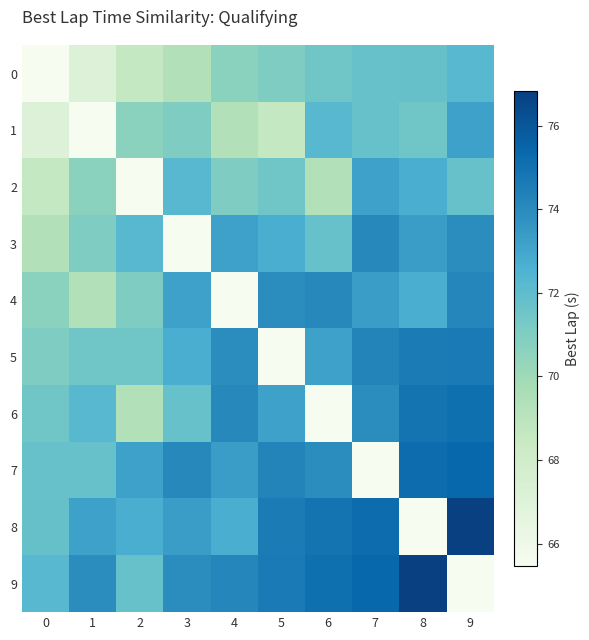

How many data points does each series have?

10